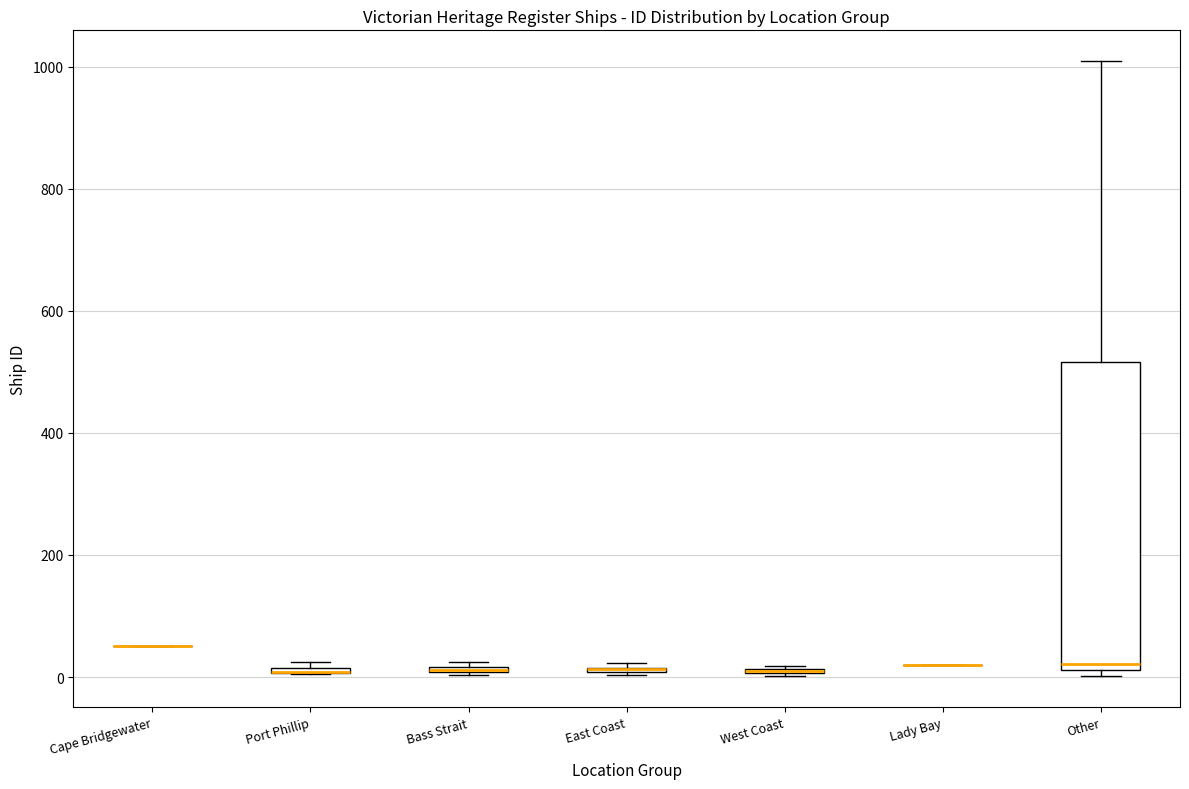

Comparing the boxes themselves (not the whiskers), which one is the tallest?

Other